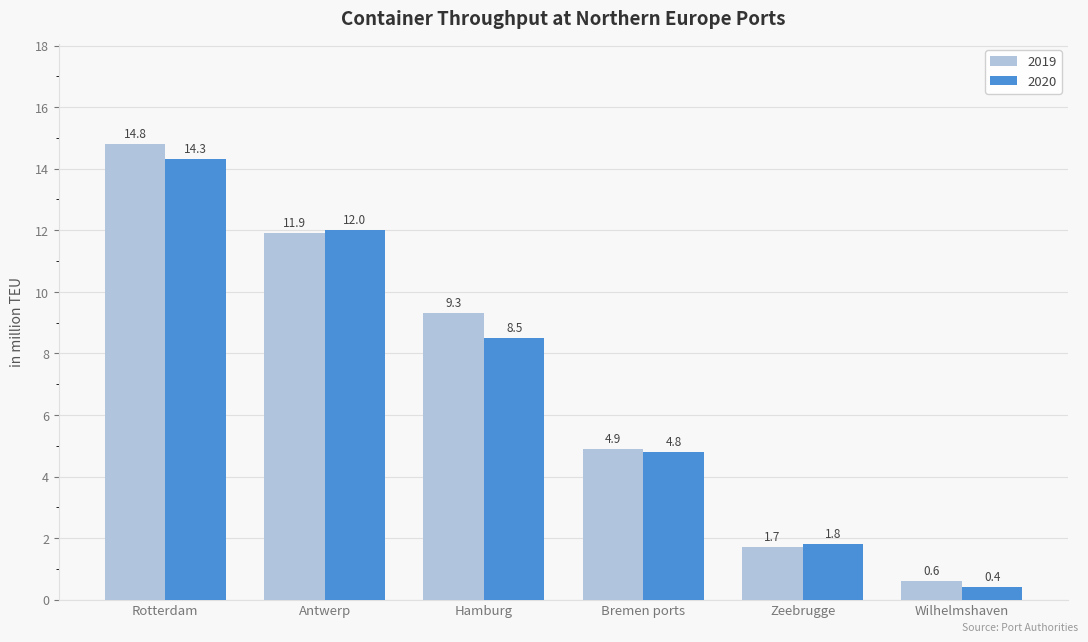

Is the value of 2020 at Rotterdam greater than the value of 2019 at Zeebrugge?

Yes